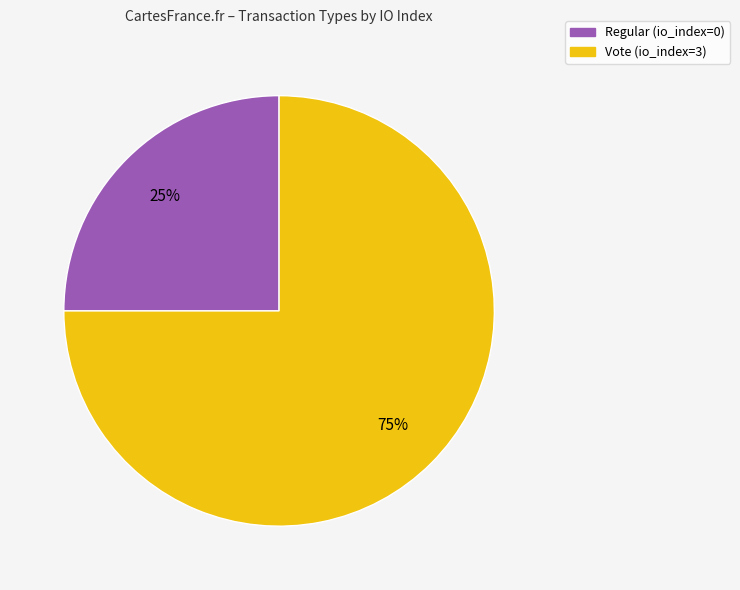

To the nearest percent, what is the difference between the largest and smallest slice percentages?

50%